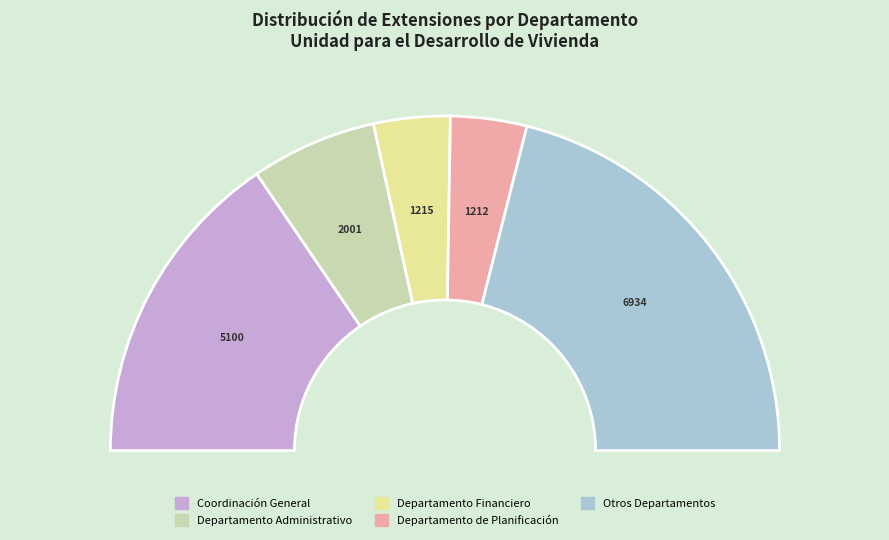

The Departamento de Planificación slice represents 21% of the pie. True or false?

False